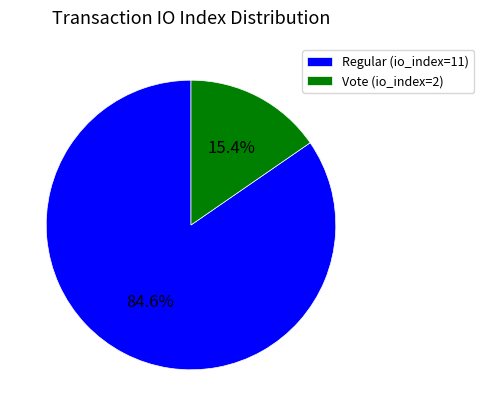

How many slices are in this pie chart?

2